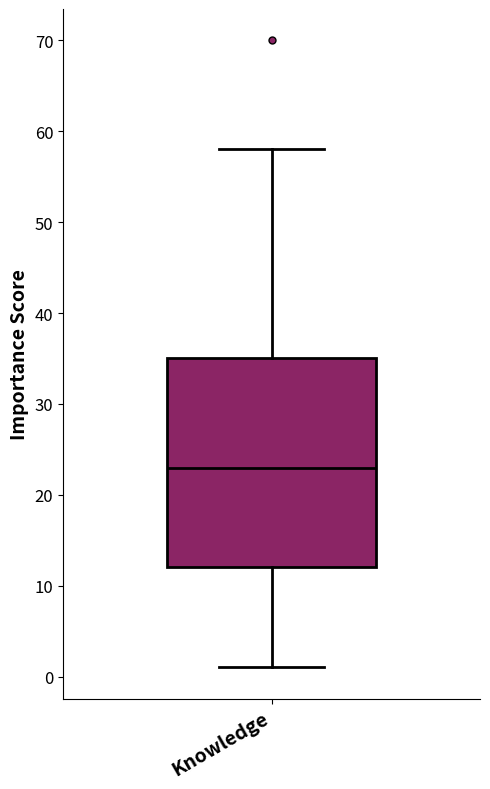

Where is the upper edge of the box for Knowledge on the y-axis? The values are not printed on the chart, so give them approximately, as read against the axis.

35